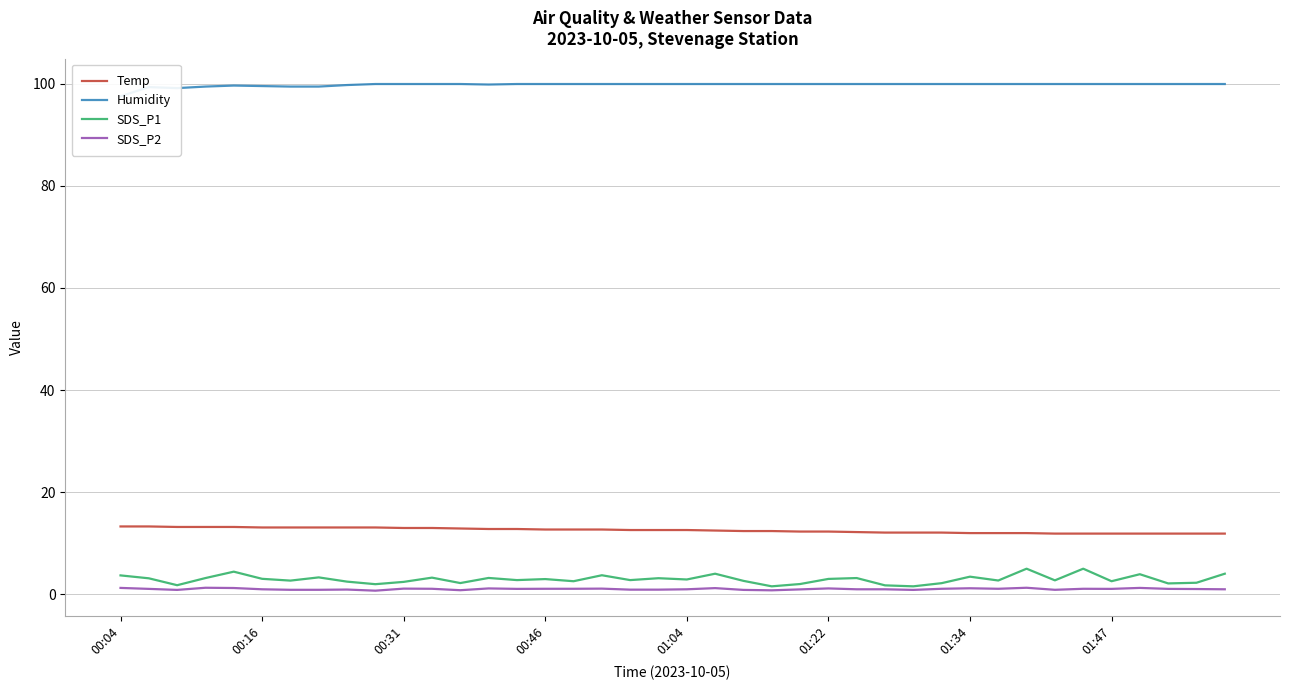

True or false: Humidity has more than 1 interior local peaks.

True